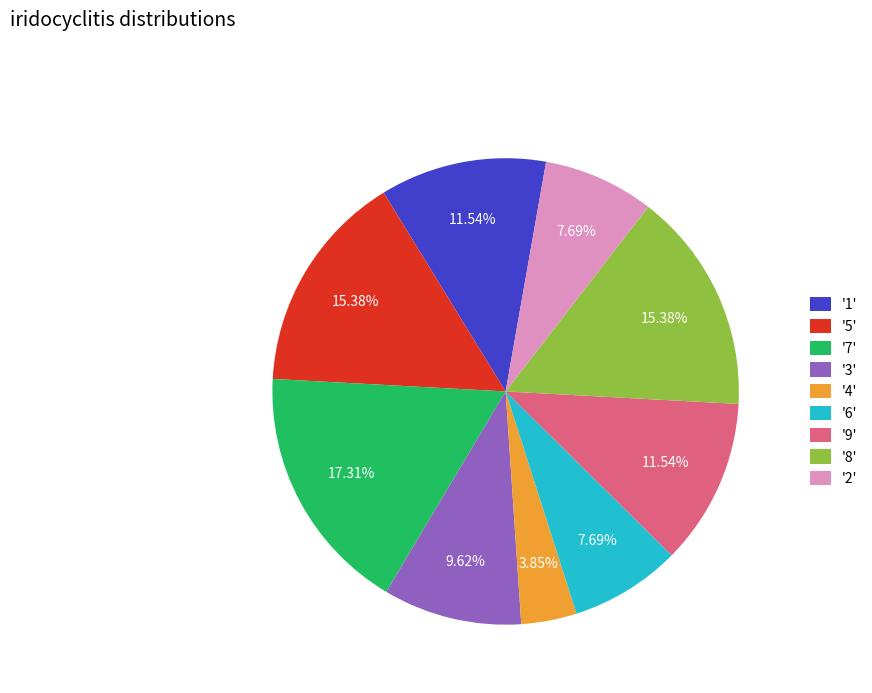

Which has a higher value, '2' or '4'?

'2'